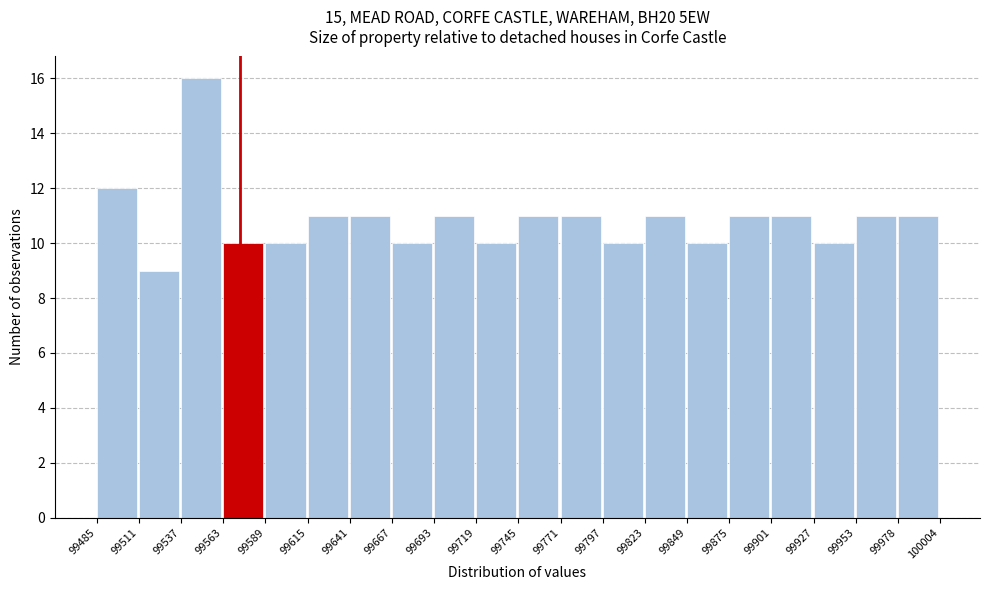

How tall is the bar that spans 99745 to 99771 on the x-axis? The values are not printed on the chart, so give them approximately, as read against the axis.

11